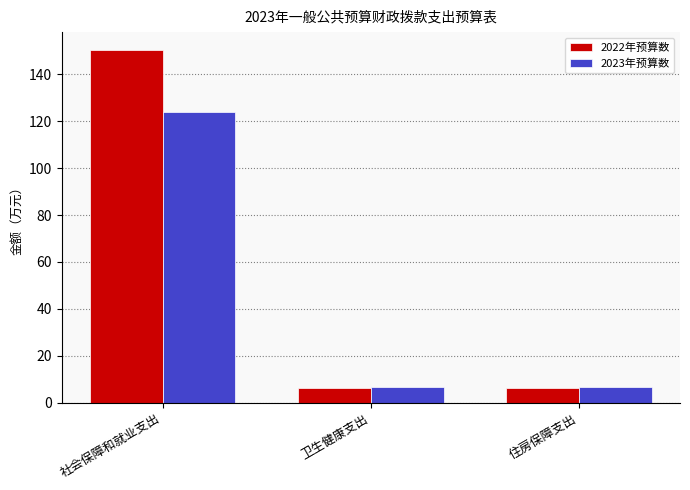

What is the difference between the 2023年预算数 values at 社会保障和就业支出 and 住房保障支出?

117.3